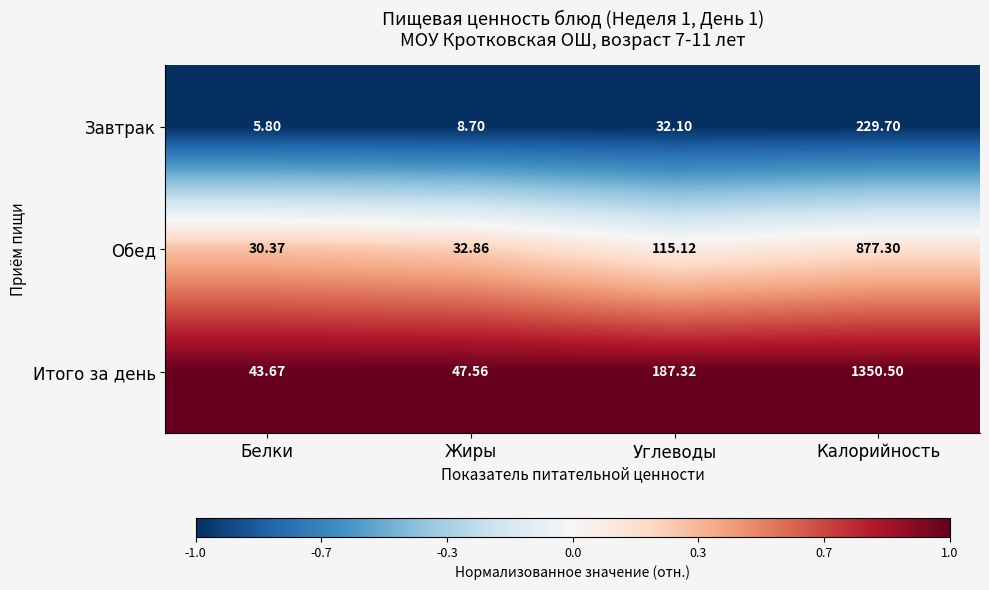

Which series has the largest total across all categories?

Итого за день